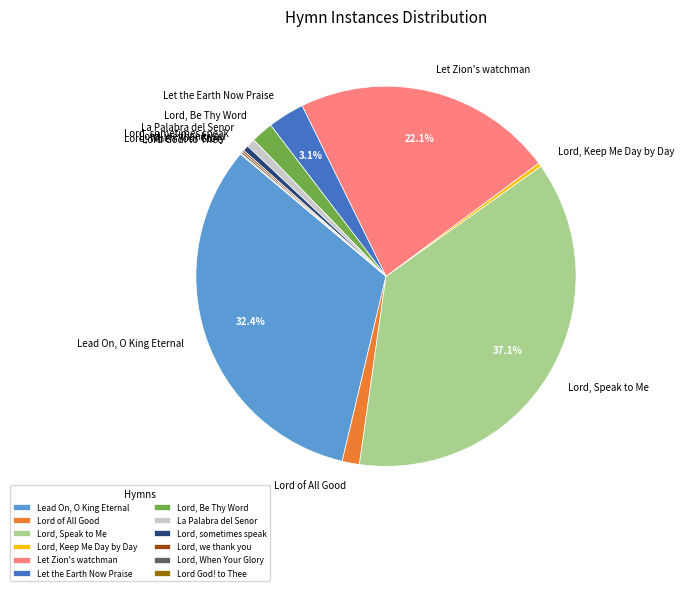

Does Lord of All Good account for over 50% of the chart?

No